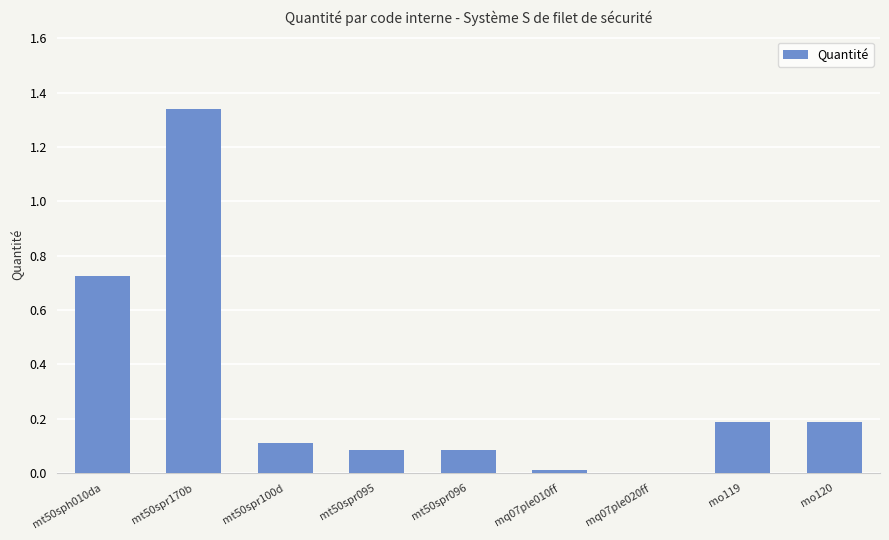

True or false: the data shows 0.0 at mt50spr095.

False